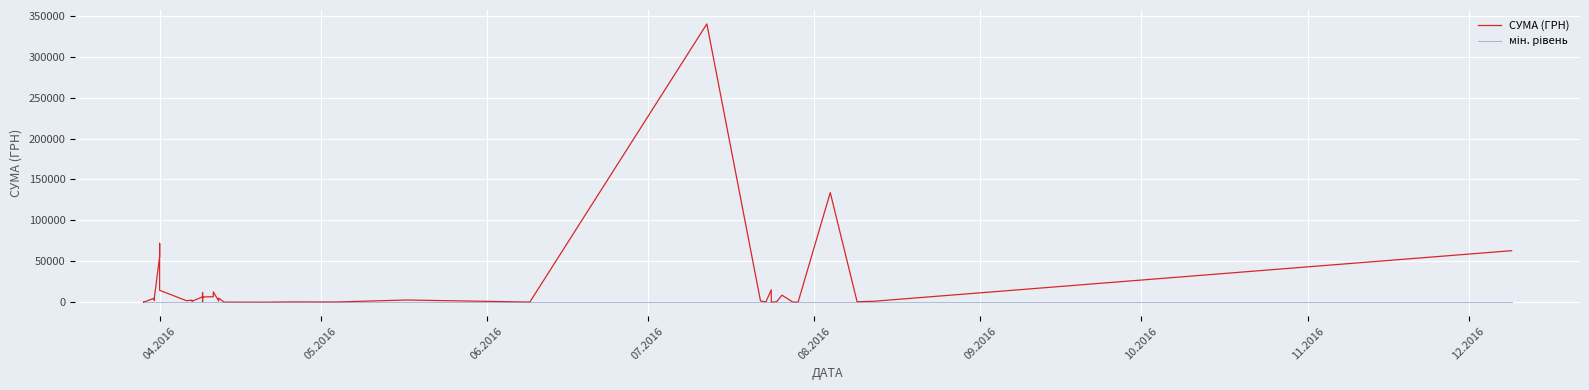

True or false: мін. рівень and СУМА (ГРН) cross at least once.

False